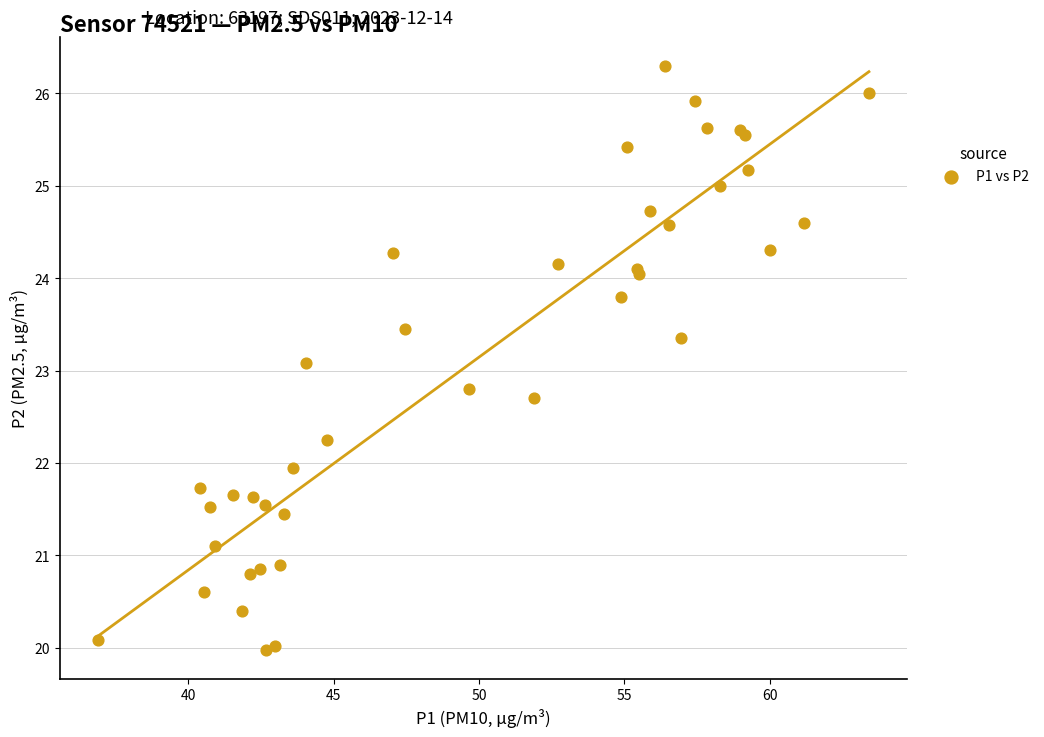

What Y value in the scatter plot is closest to 23?

23.1